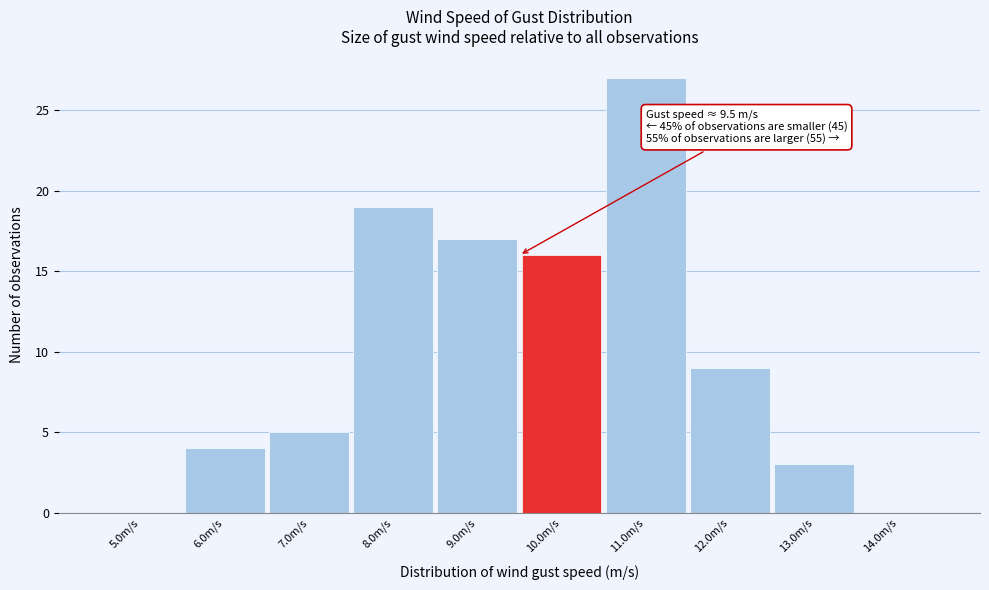

Which range on the x-axis has the tallest bar?

10.5 to 11.5